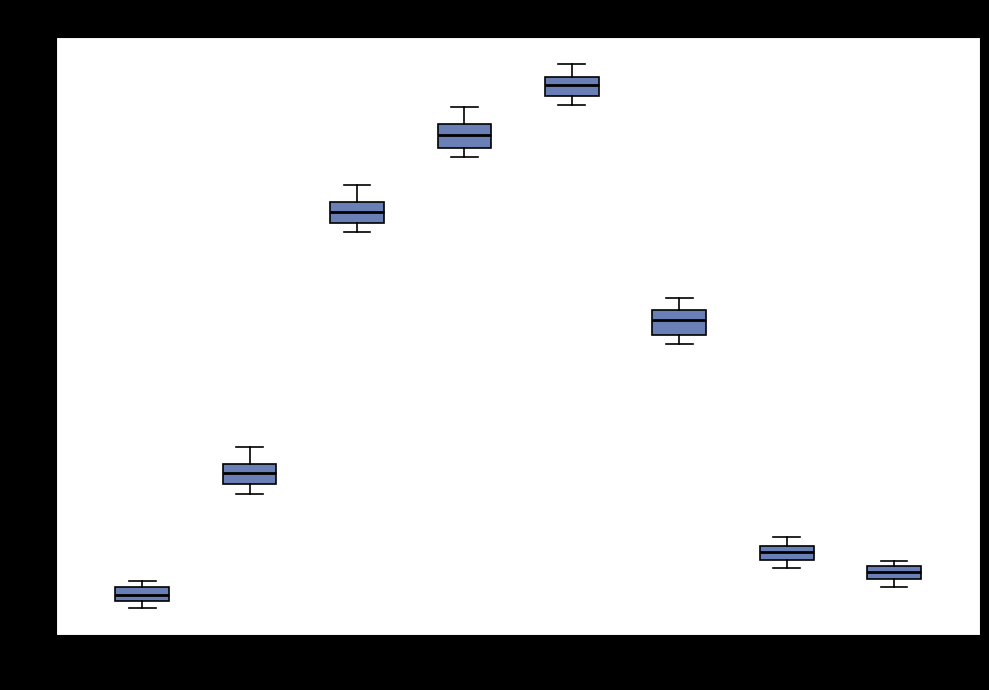

Which box has the highest median line?

14:00